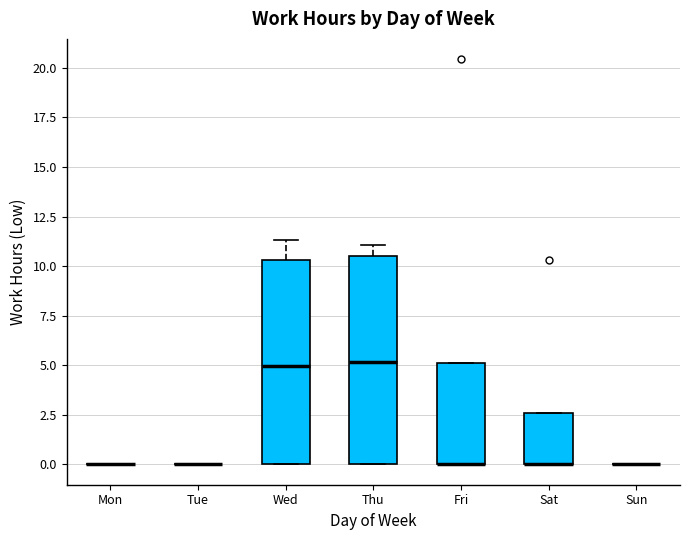

Reading left to right, read every box against the y-axis: the position of its median line, the range the box covers, and the ends of its whiskers. The values are not printed on the chart, so give them approximately, as read against the axis.

Mon: box collapsed to a line at 0.0, whiskers 0.0 to 0.0
Tue: box collapsed to a line at 0.0, whiskers 0.0 to 0.0
Wed: median 5.0, box 0.0 to 10.5, whiskers 0.0 to 11.5
Thu: median 5.0, box 0.0 to 10.5, whiskers 0.0 to 11.0
Fri: median 0.0 (drawn on the box's lower edge), box 0.0 to 5.0, whiskers 0.0 to 5.0
Sat: median 0.0 (drawn on the box's lower edge), box 0.0 to 2.5, whiskers 0.0 to 2.5
Sun: box collapsed to a line at 0.0, whiskers 0.0 to 0.0